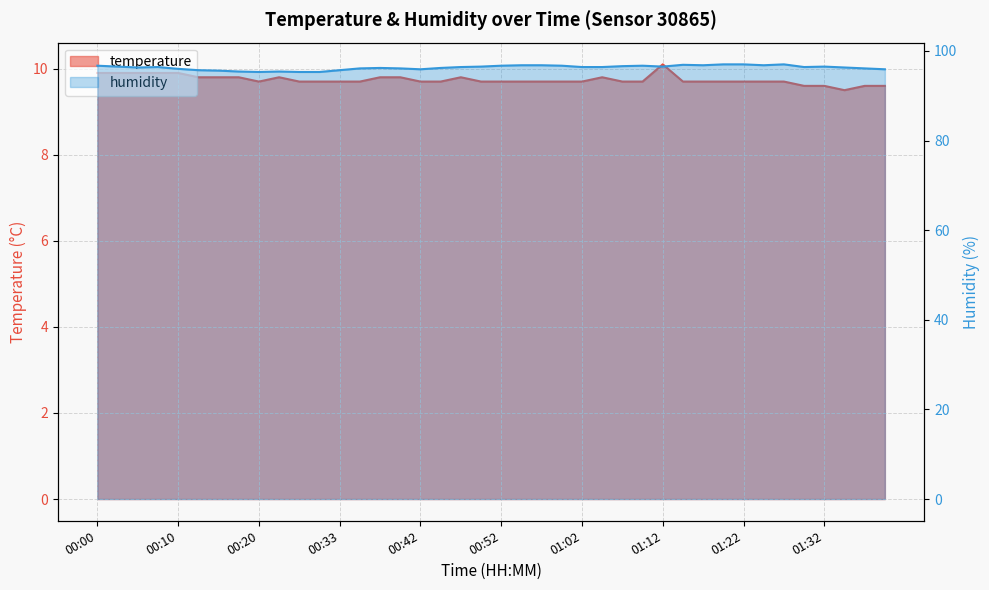

Between 00:05 and 01:17, which is larger?

00:05